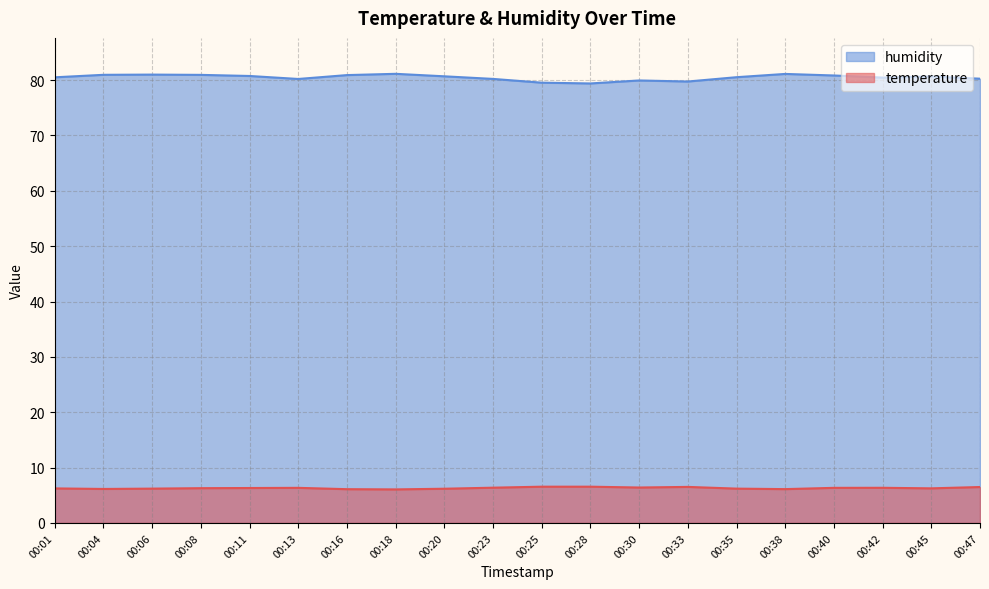

True or false: humidity has a value of 81.0 at 00:08.

True